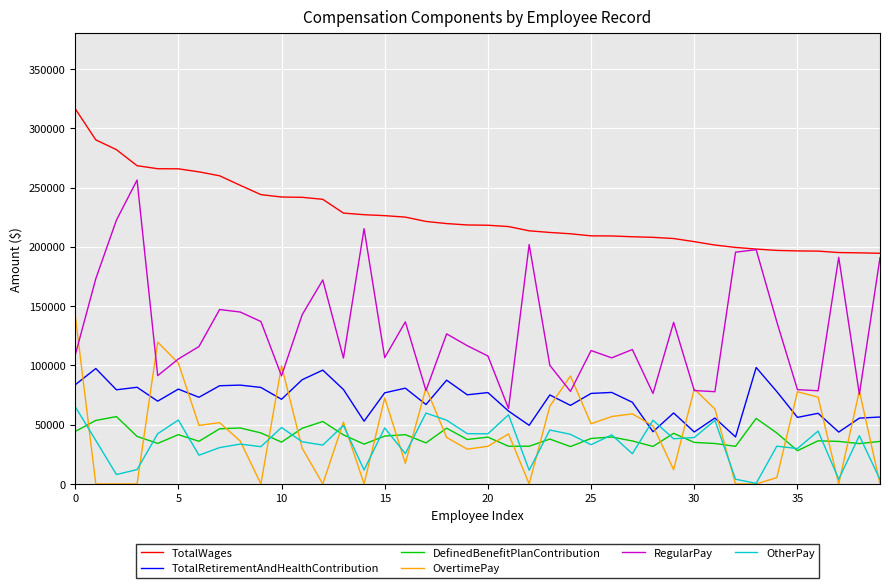

True or false: DefinedBenefitPlanContribution and TotalWages cross at least once.

False